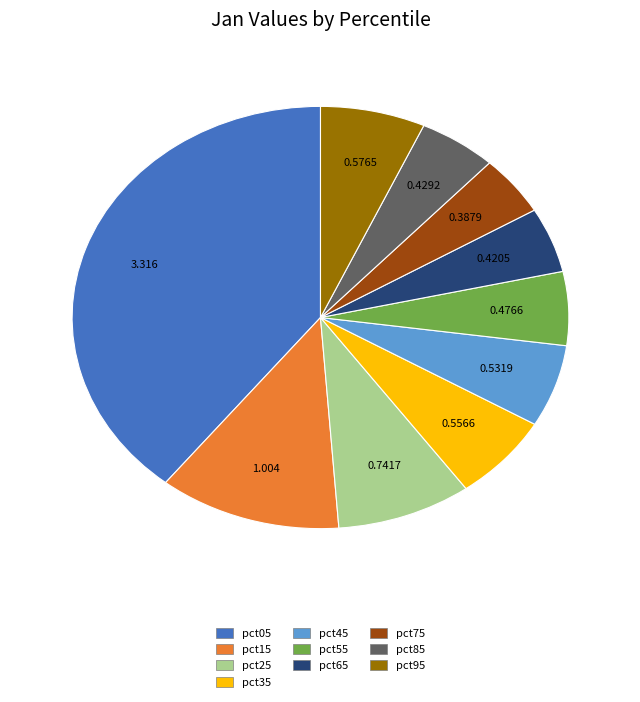

Is it true that pct85 is 1% of the pie?

False